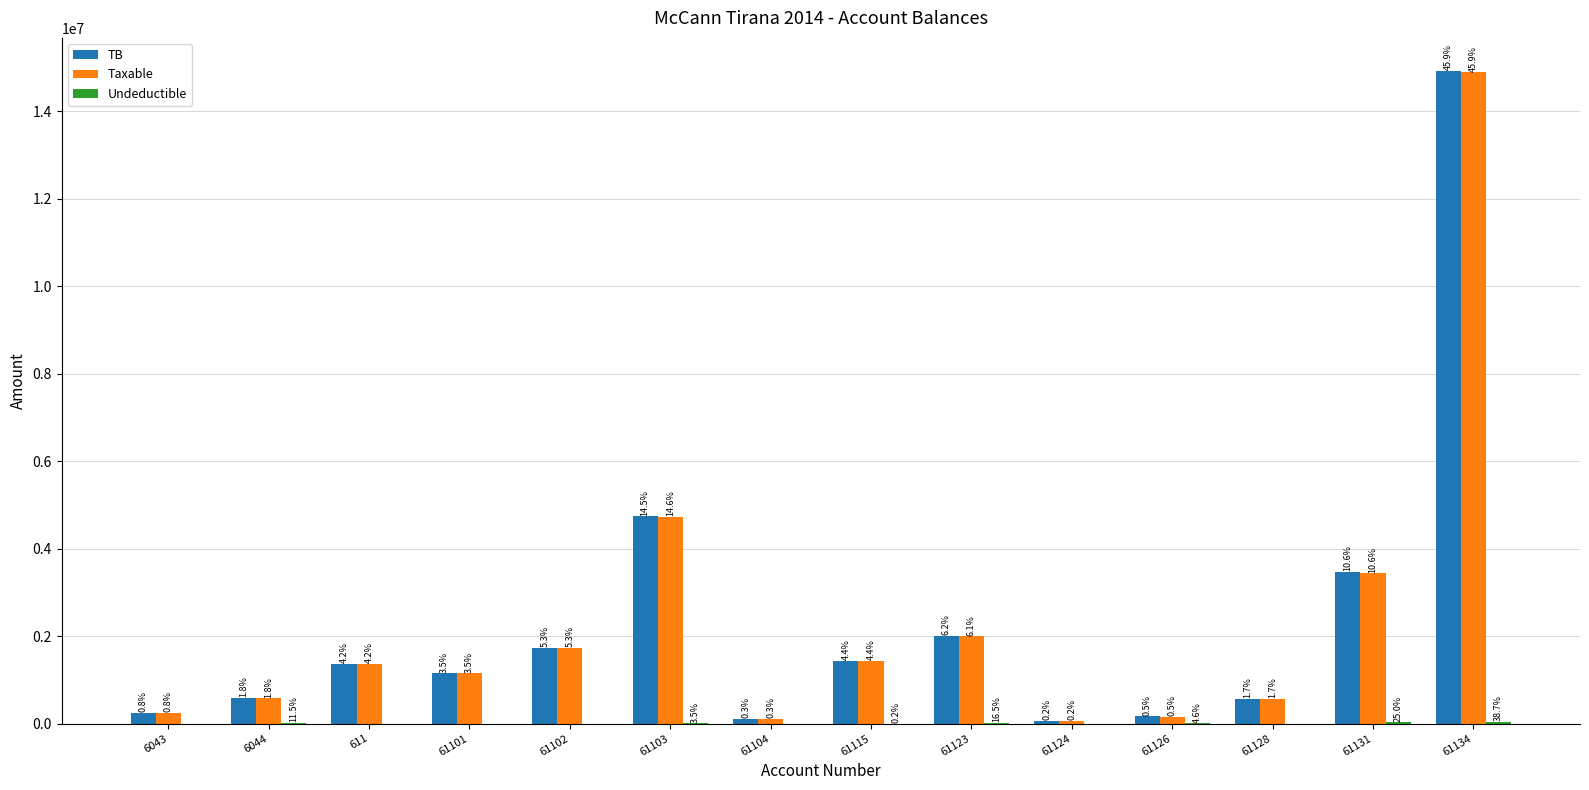

At which label does TB reach its peak?

61134